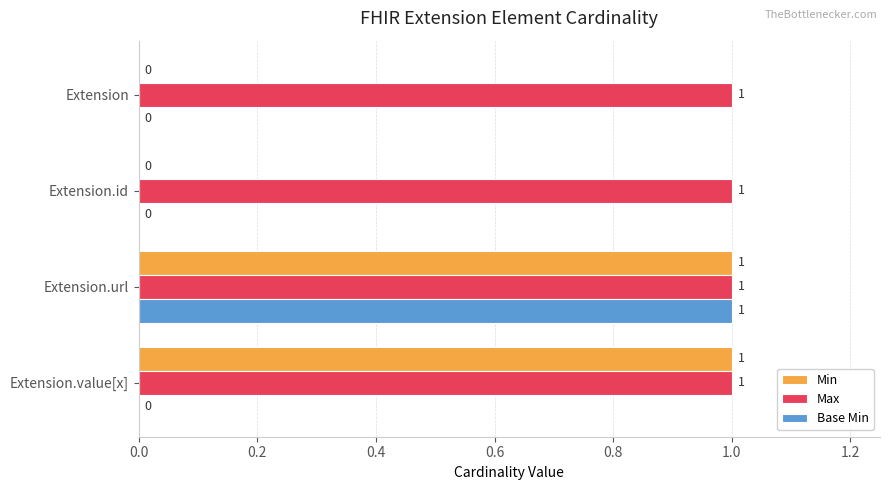

What is the maximum value for Min?

1